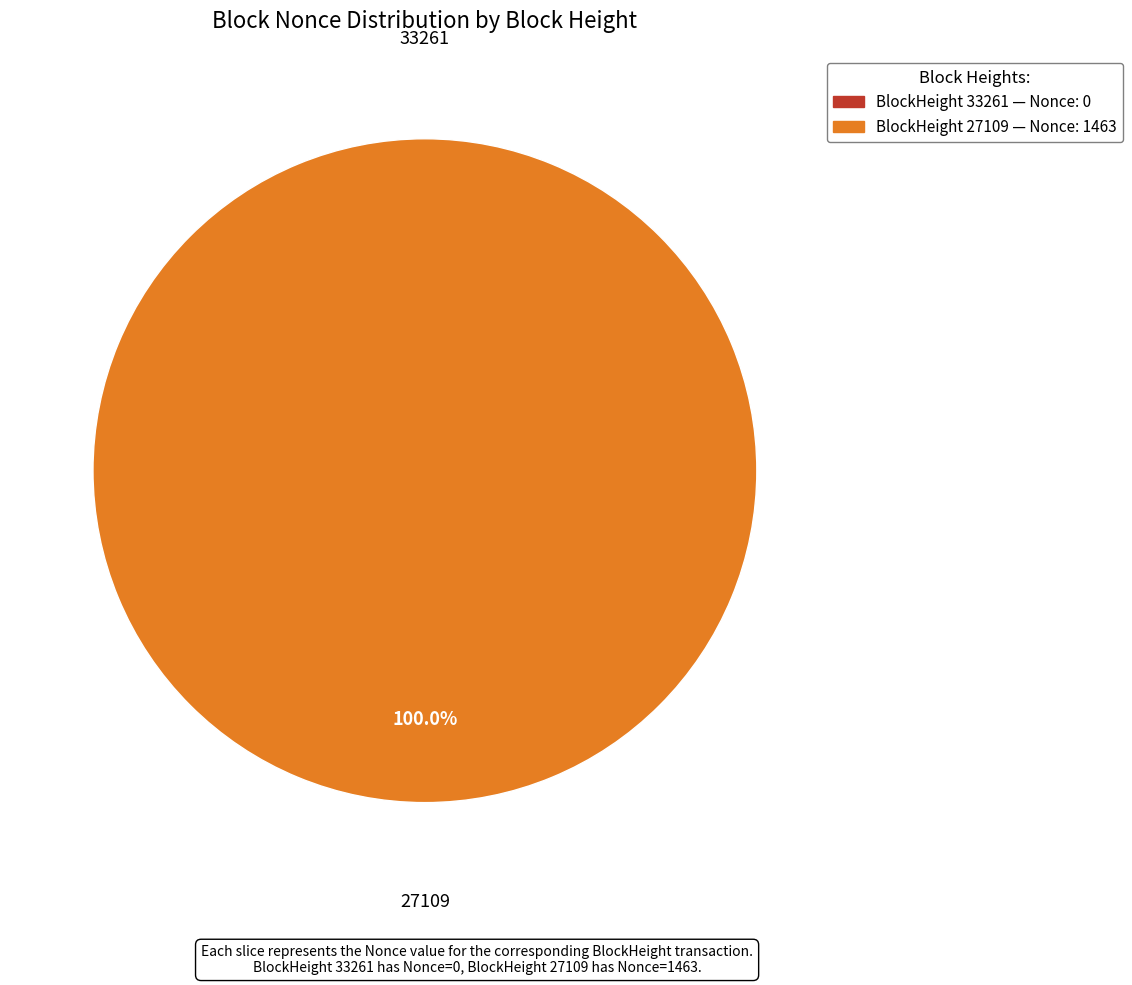

To the nearest percent, what is the difference between the 27109 and 33261 slice percentages?

100%